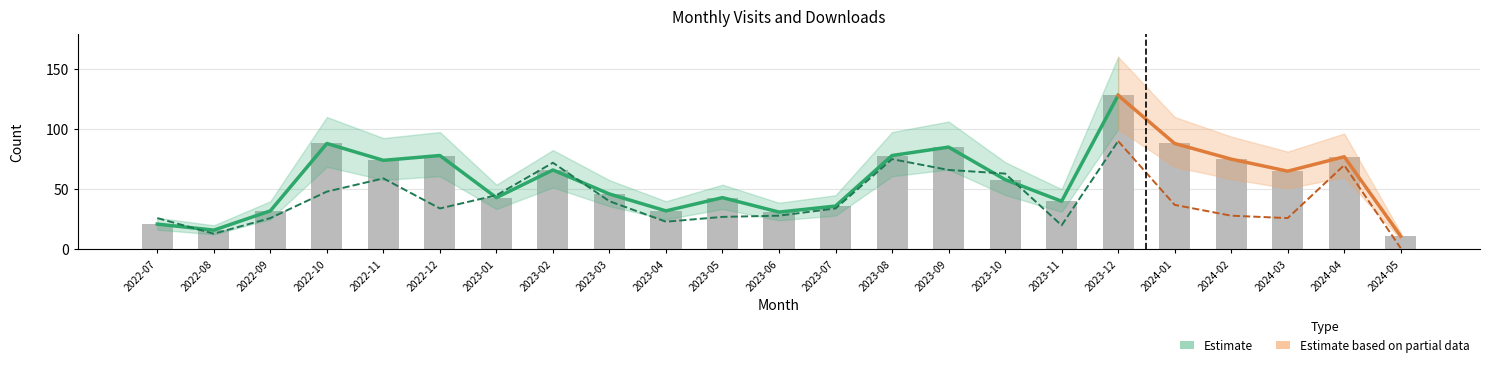

Reading left to right, extract all data points from this chart.

2022-07=21	2022-08=16	2022-09=32	2022-10=88	2022-11=74	2022-12=78	2023-01=43	2023-02=66	2023-03=46	2023-04=32	2023-05=43	2023-06=31	2023-07=36	2023-08=78	2023-09=85	2023-10=58	2023-11=40	2023-12=128	2024-01=88	2024-02=75	2024-03=65	2024-04=77	2024-05=11